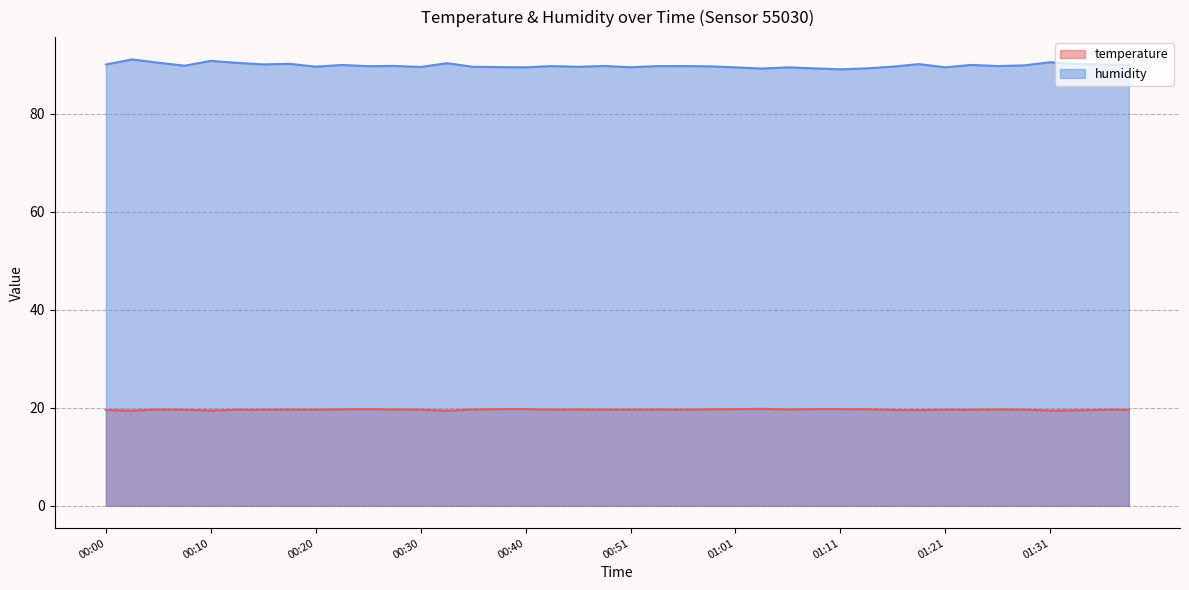

True or false: temperature has more than 1 interior local peaks.

True